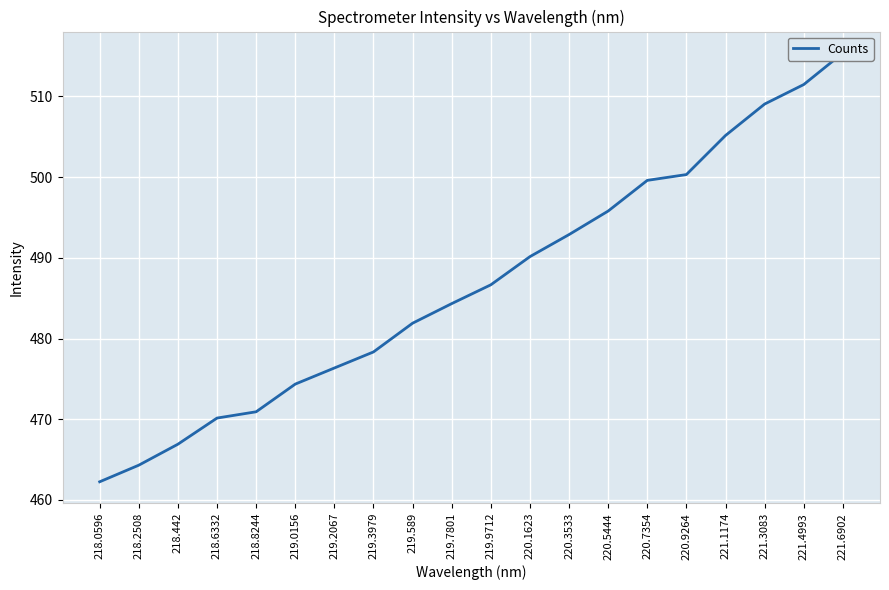

How many categories are shown in the chart?

20